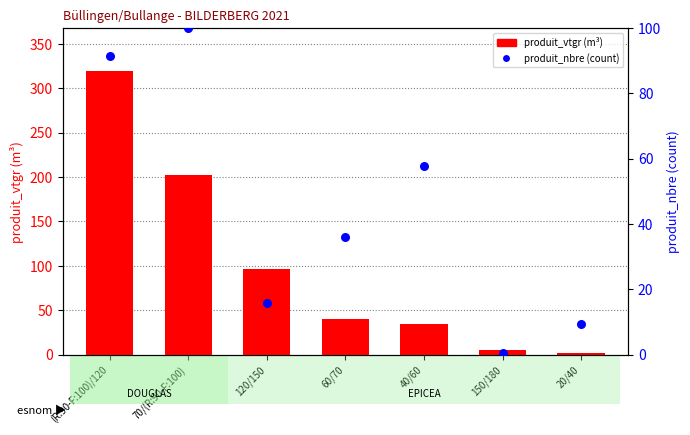

What is the total value across all series at 150/180?

5.9